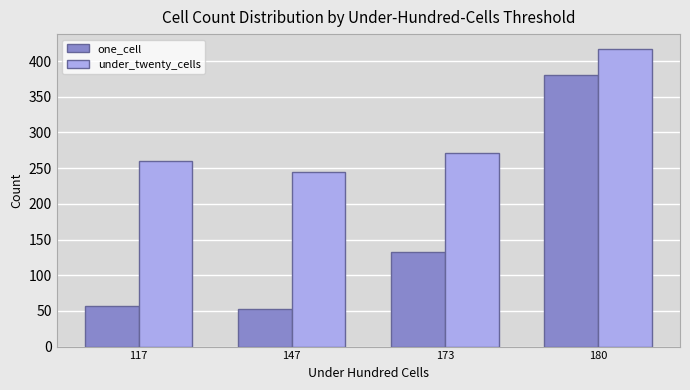

List the series in order of their overall mean, highest first.

under_twenty_cells, one_cell